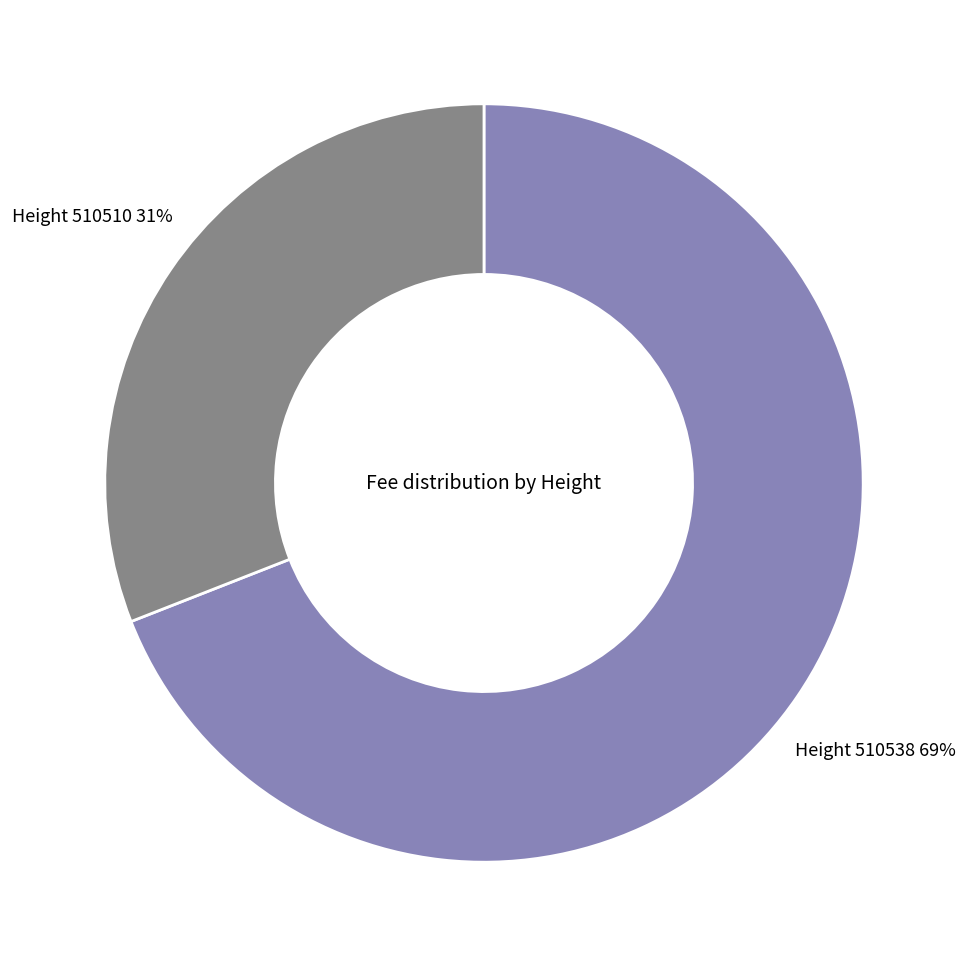

Is there a majority slice in this chart?

Yes